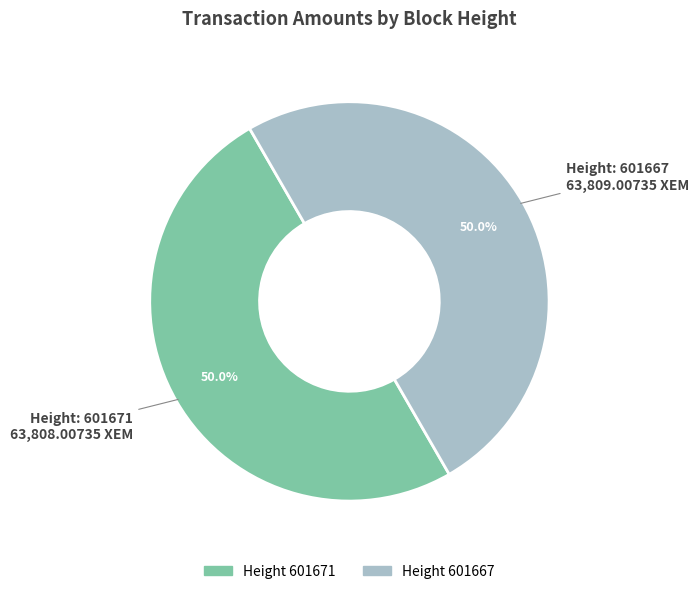

Which slice represents more than half of the pie?

601667